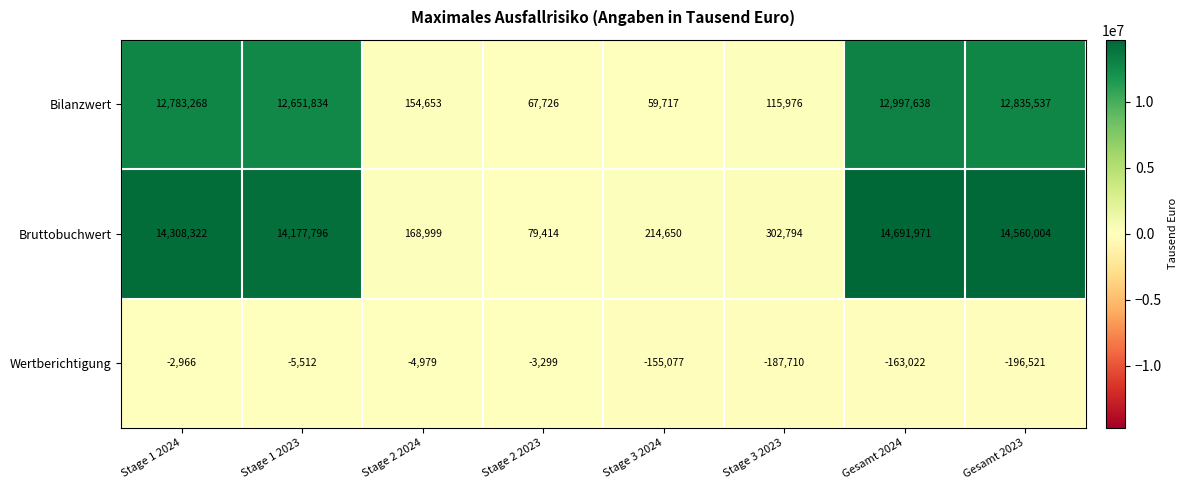

Rank the categories by Bruttobuchwert value from highest to lowest.

Gesamt 2024, Gesamt 2023, Stage 1 2024, Stage 1 2023, Stage 3 2023, Stage 3 2024, Stage 2 2024, Stage 2 2023